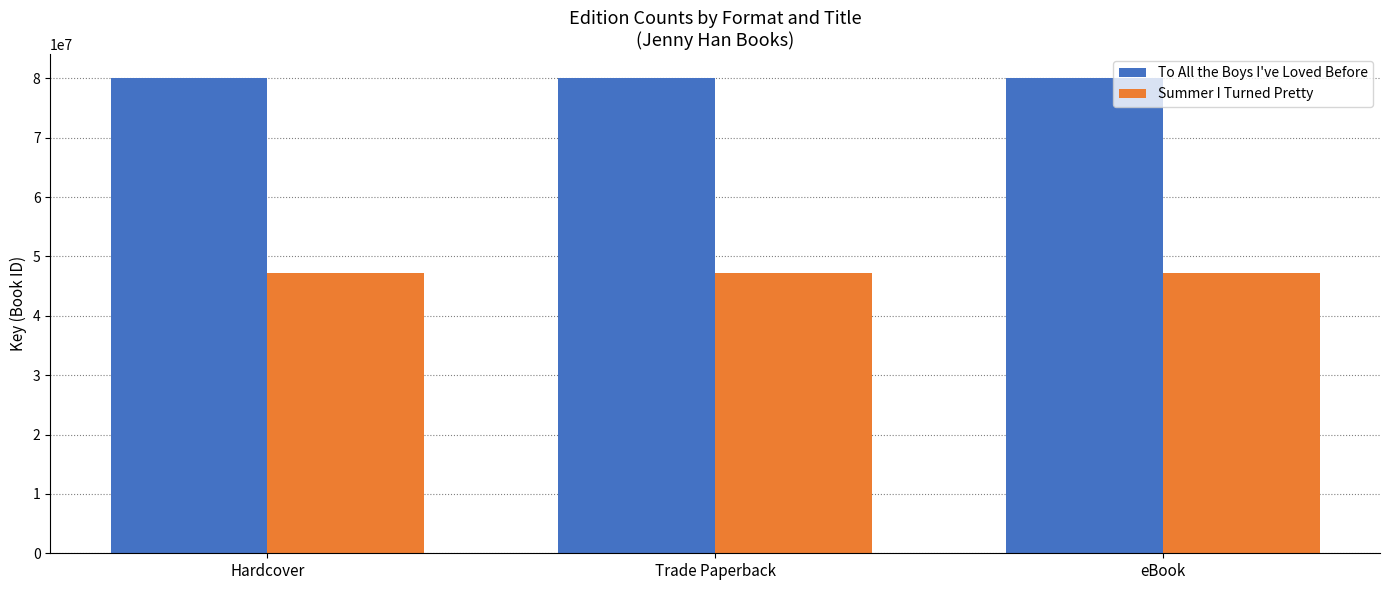

What is the sum of the To All the Boys I've Loved Before values at Trade Paperback and eBook?

160194586